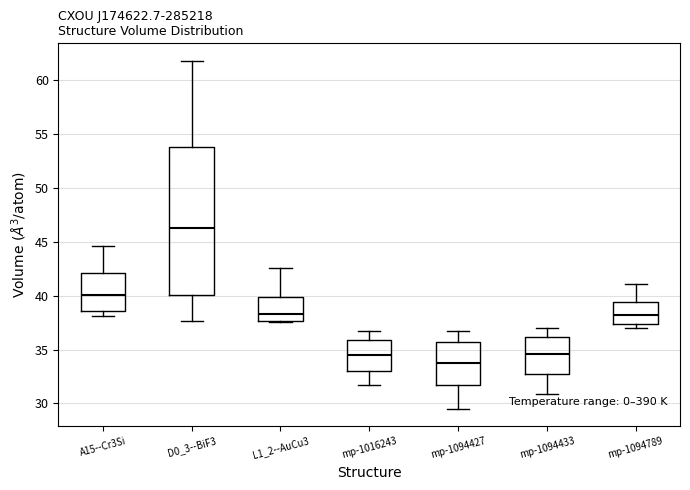

Which box has the highest median line?

D0_3--BiF3